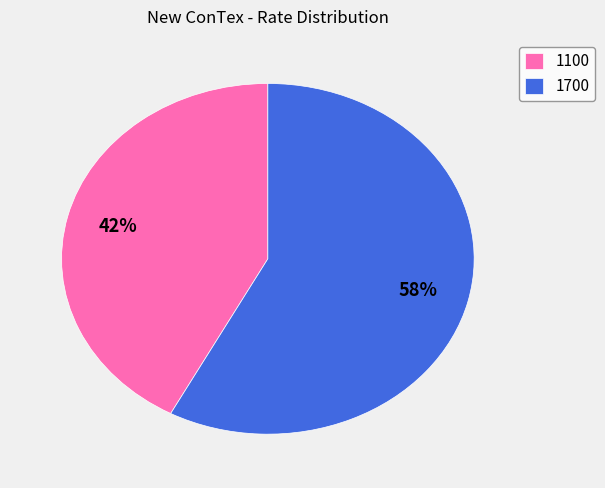

How many slices are in this pie chart?

2